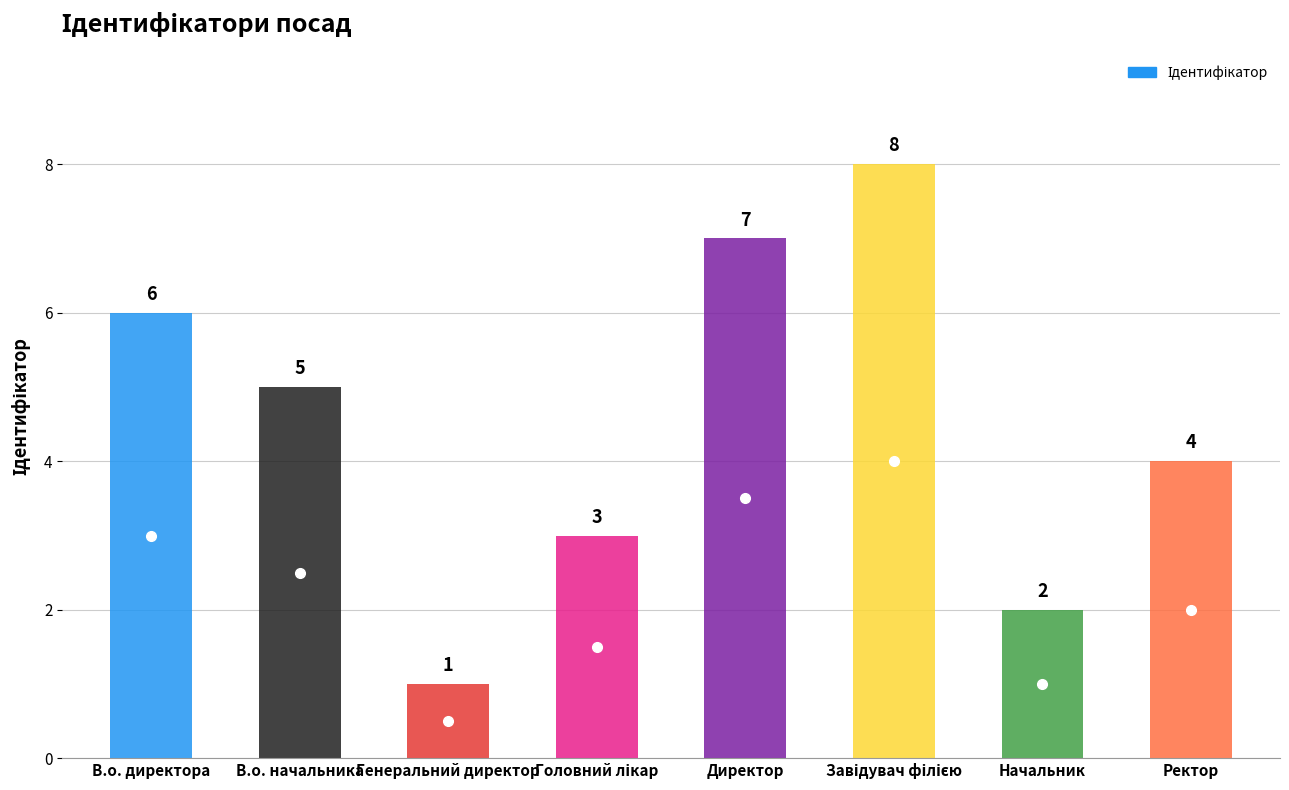

What is the difference between the values at В.о. директора and Ректор?

2